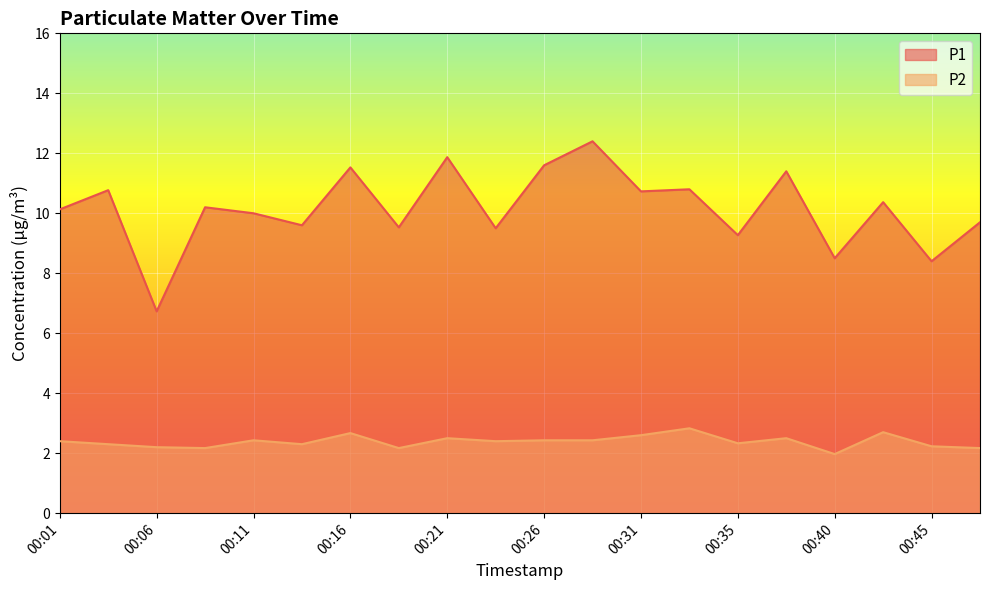

What is the highest value of the P1 series?

12.4